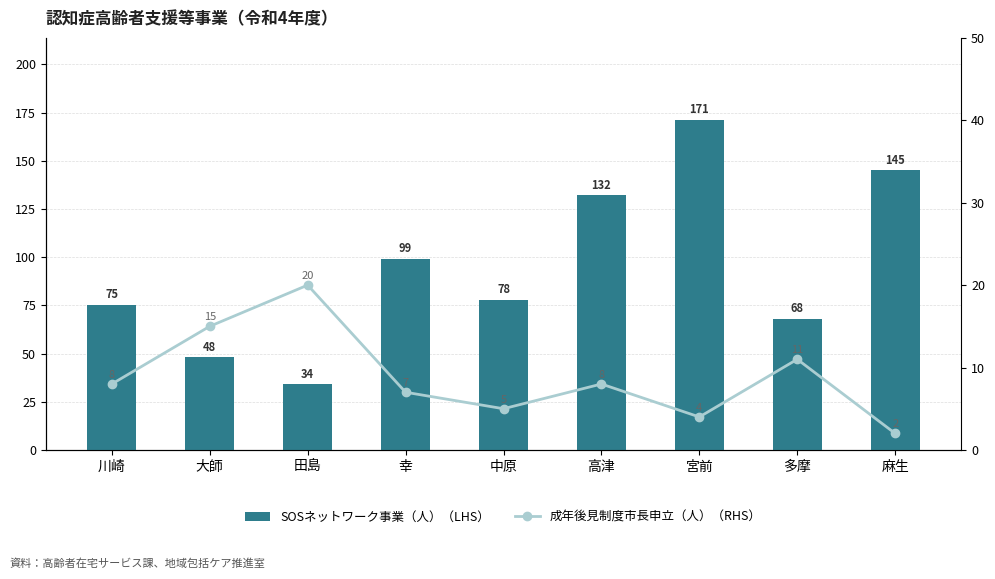

What position from the left is 田島?

3